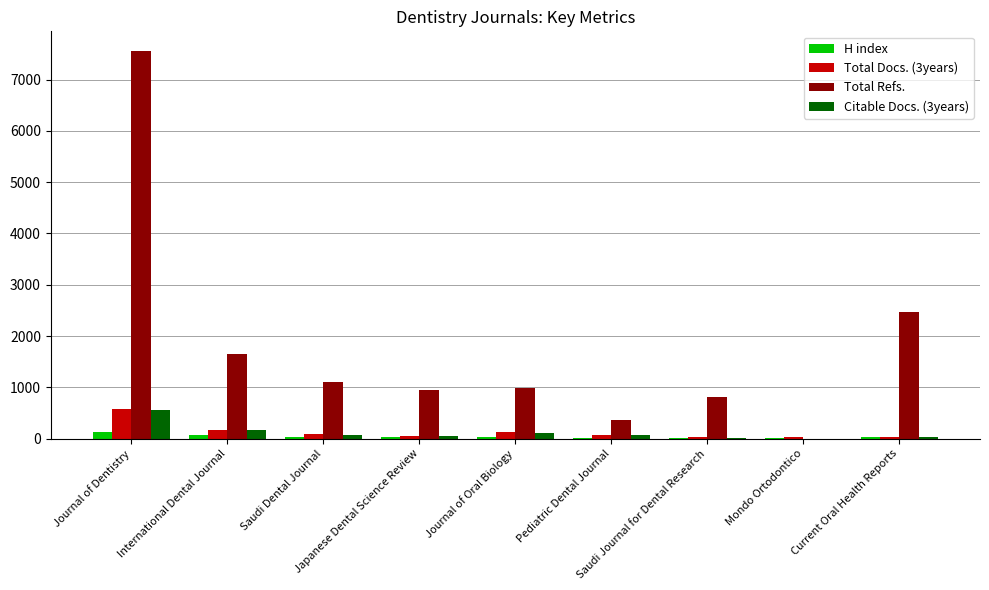

What are all the series names shown in the legend?

H index, Total Docs. (3years), Total Refs., Citable Docs. (3years)